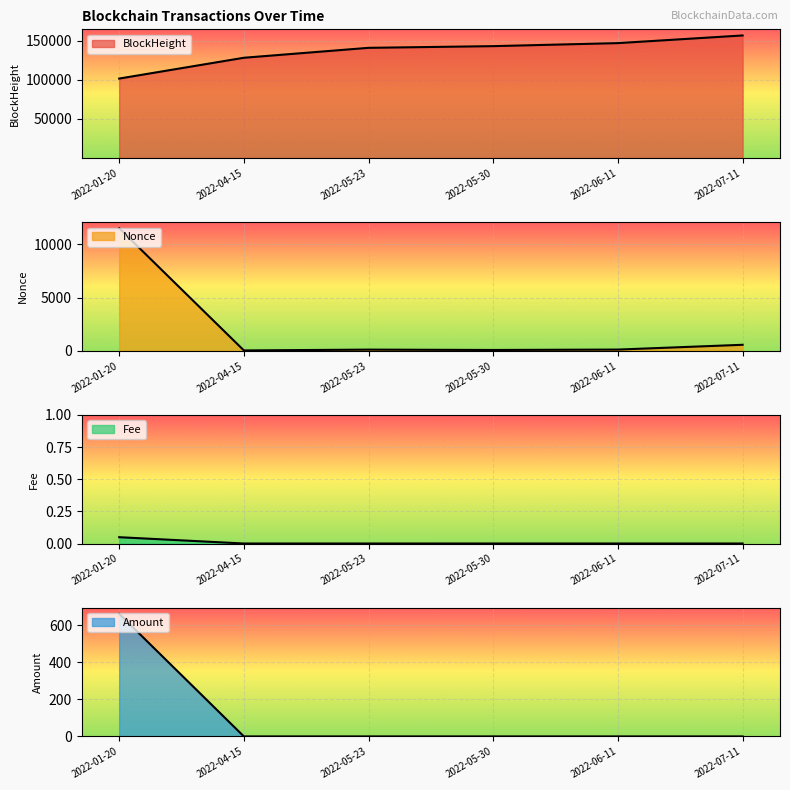

How many intersections are there between Fee and Amount?

1